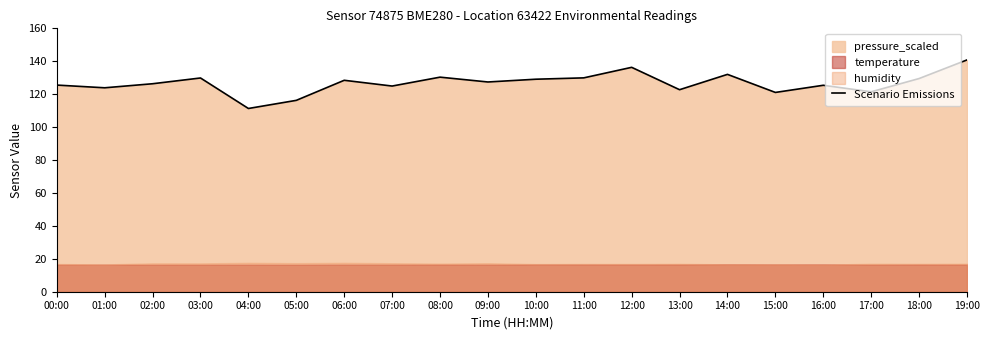

How many interior local valleys (lower than both neighbors) does the data have?

7